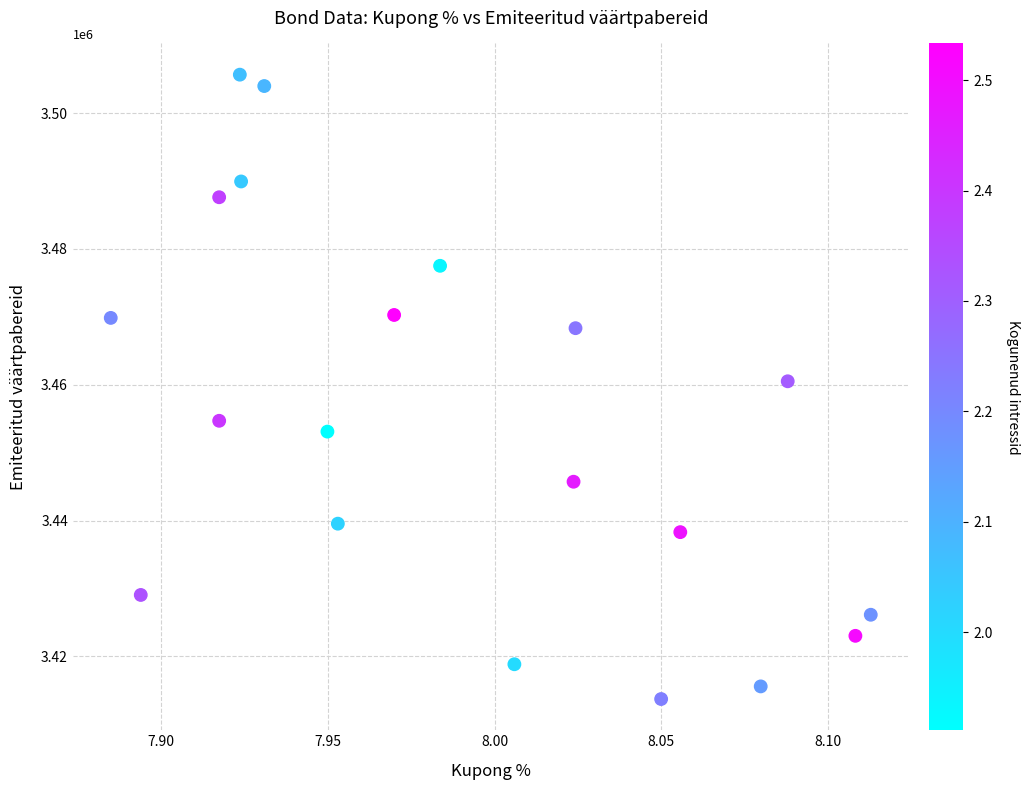

What is the range of Y values (max minus min)?

91918.2